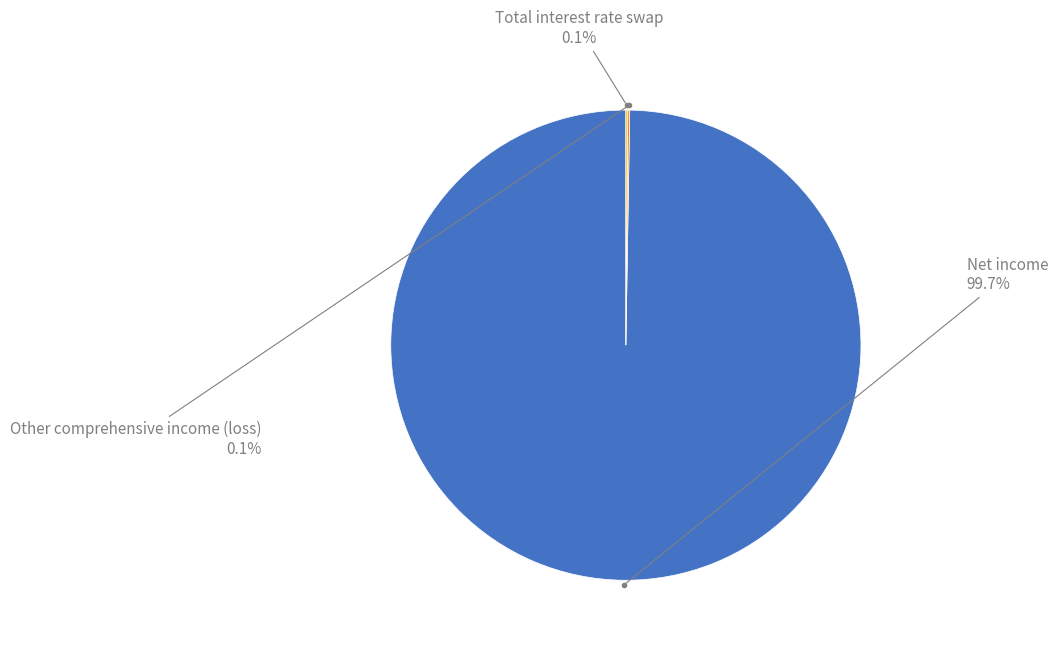

Does any single category account for the majority?

Yes